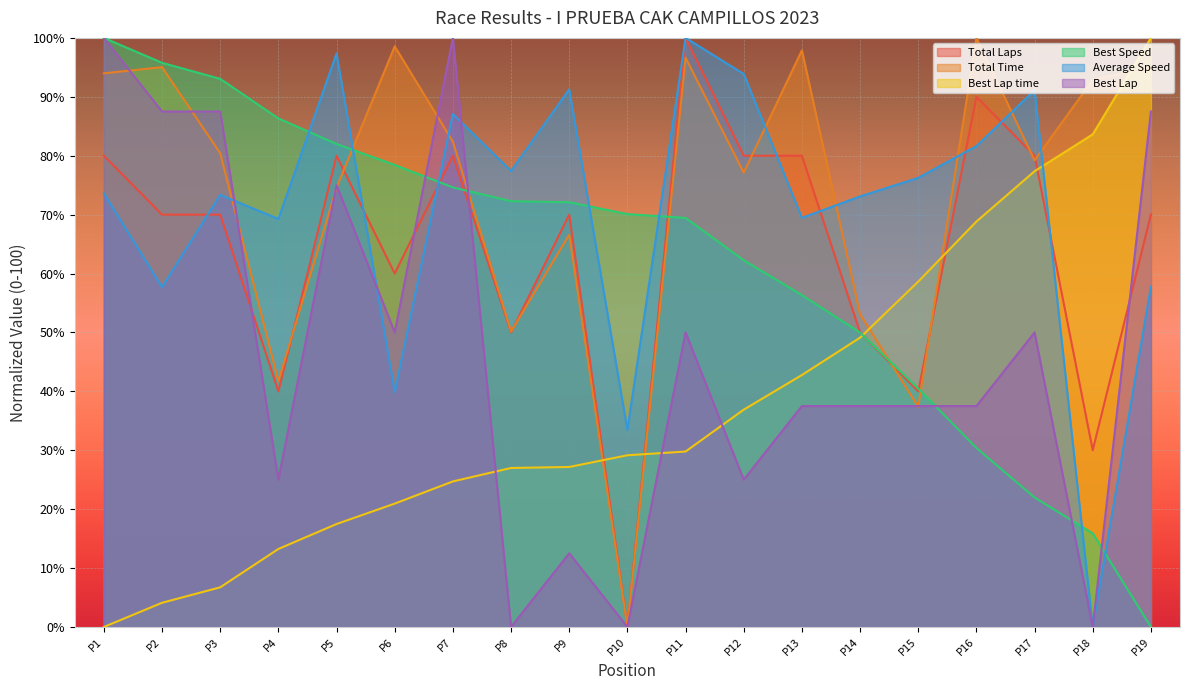

What is the highest value of the Average Speed series?

100.0